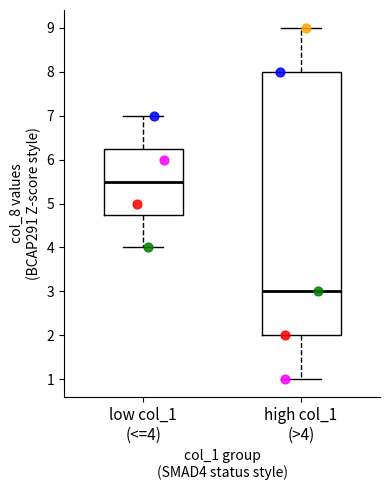

Which box is the tallest, from its lower edge to its upper edge?

high col_1 (>4)